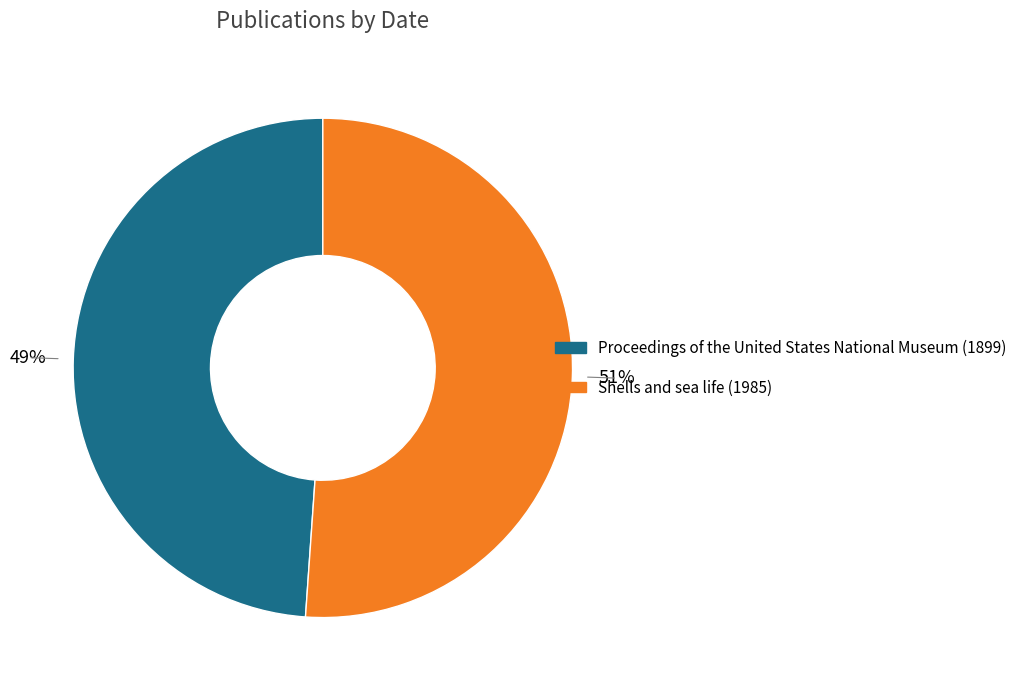

Count the number of slices in the pie.

2